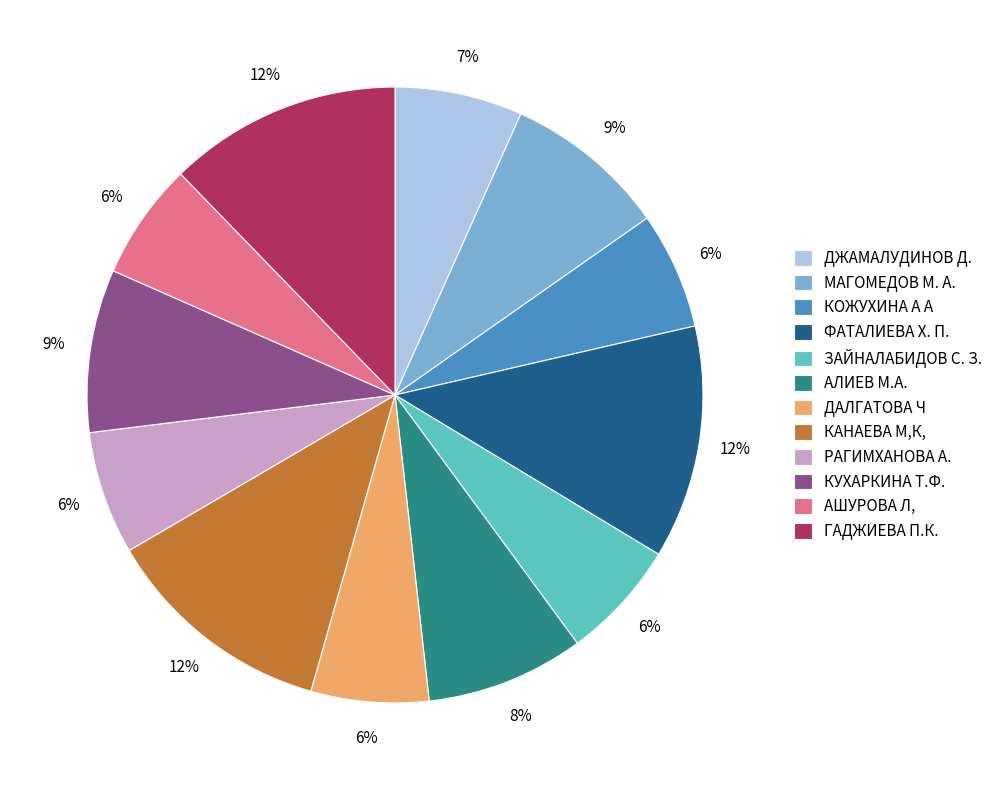

Combined, do ДЖАМАЛУДИНОВ Д. and РАГИМХАНОВА А. account for over 50%?

No